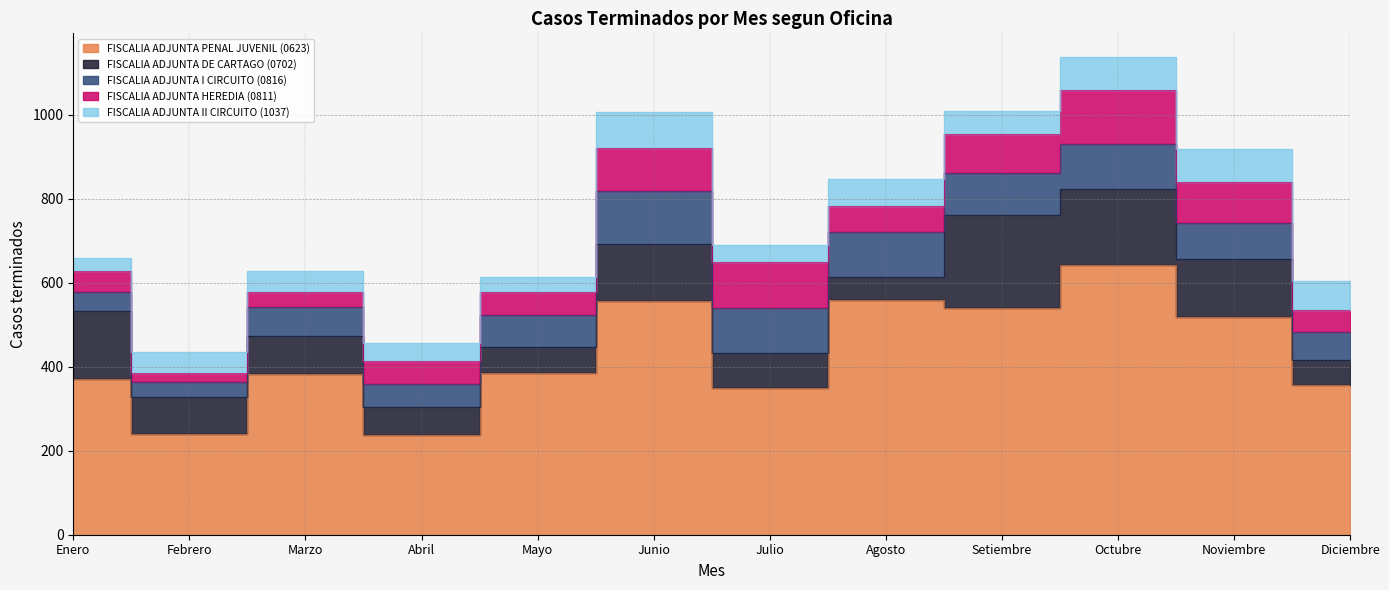

True or false: FISCALIA ADJUNTA II CIRCUITO (1037) and FISCALIA ADJUNTA HEREDIA (0811) cross at least once.

True